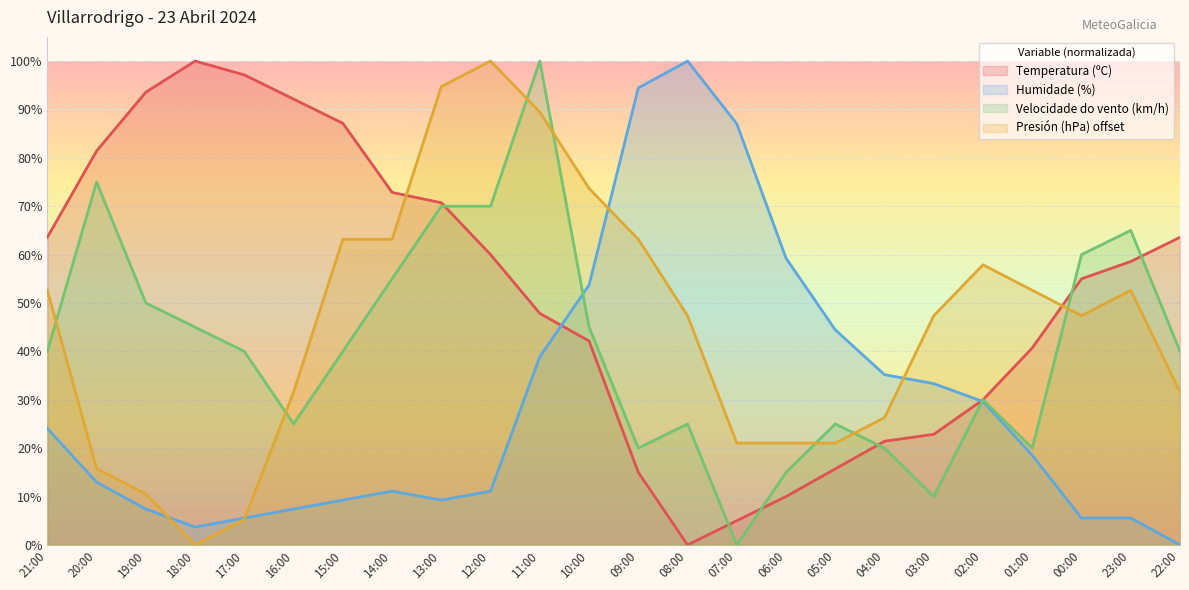

How many interior local valleys does the Velocidade do vento (km/h) series have?

5